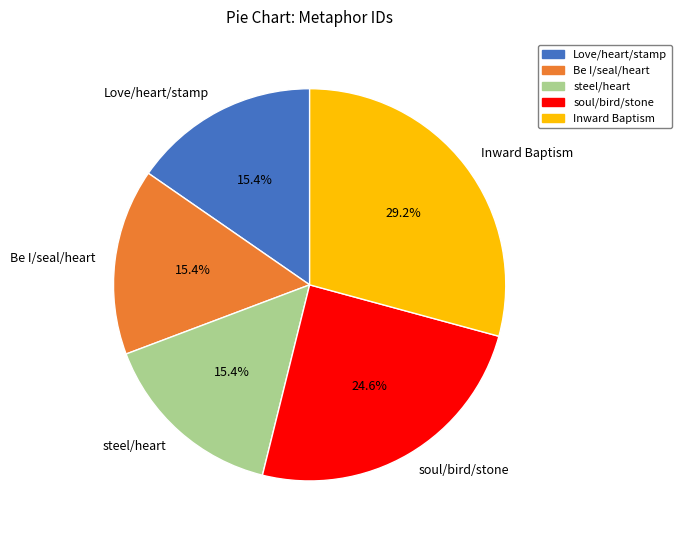

To the nearest percent, what percentage of the pie is Be I/seal/heart?

15%